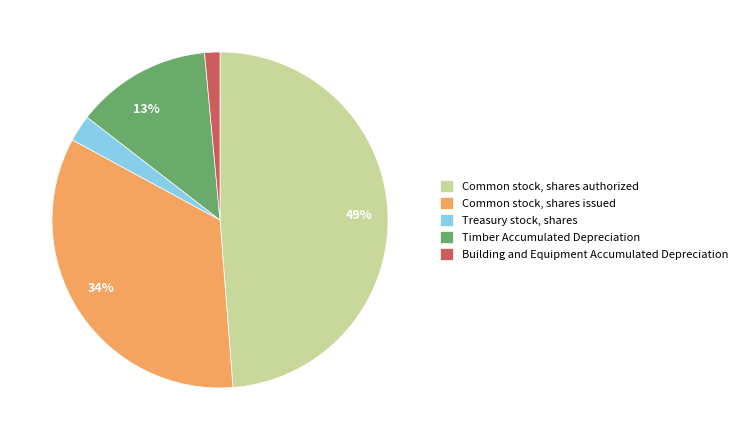

What percentage is the Building and Equipment Accumulated Depreciation slice, to the nearest percent?

1%